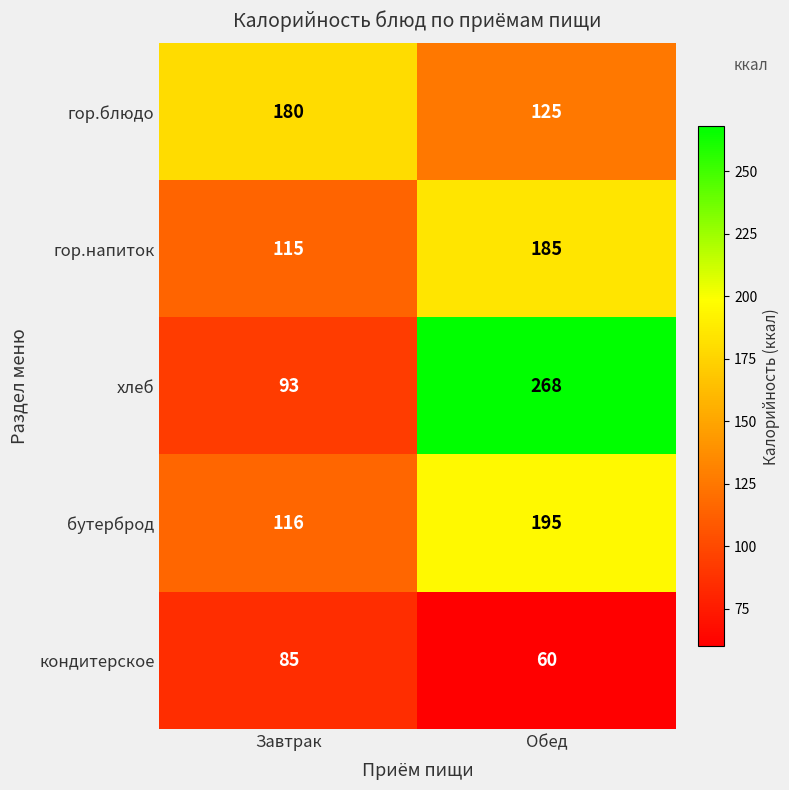

Which series has the widest spread of values?

хлеб